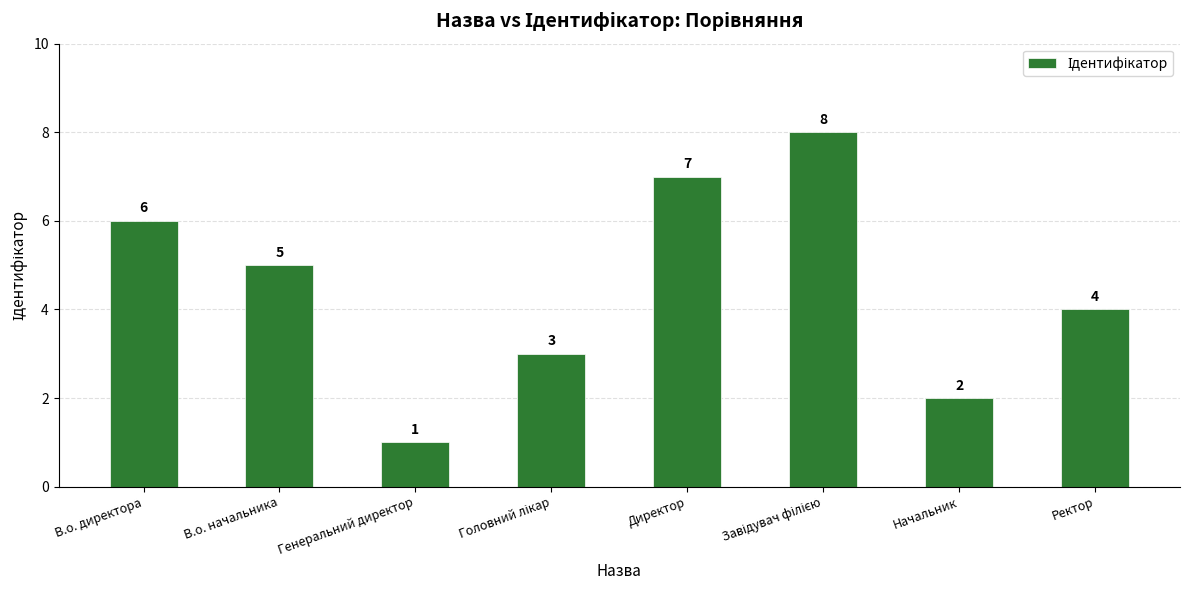

What is the greatest value displayed?

8